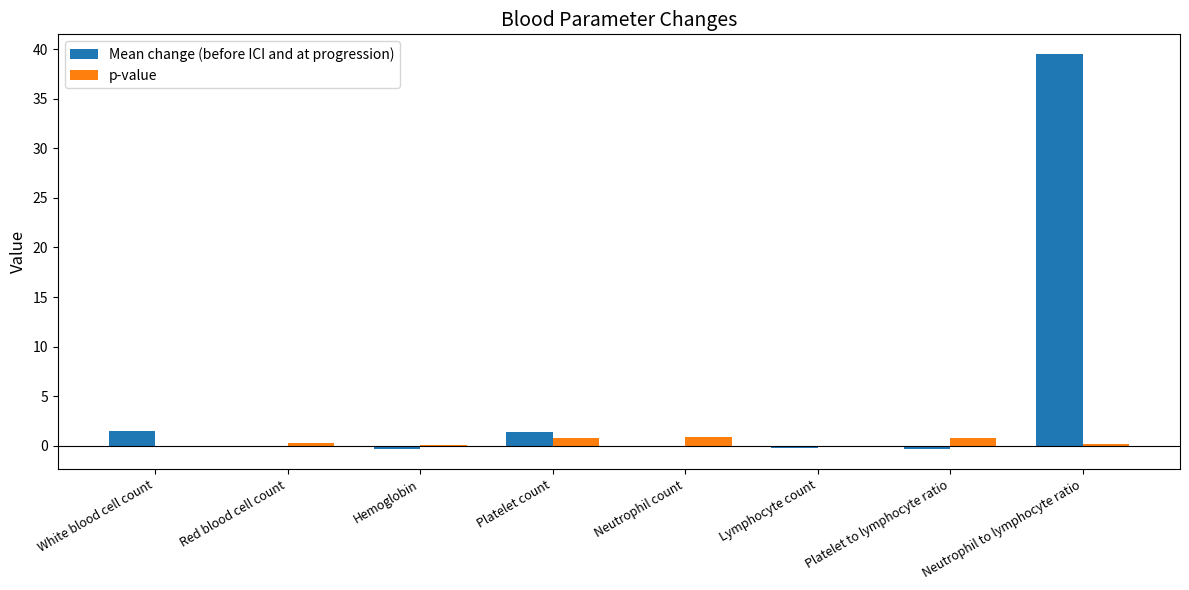

At which category is the sum across all series the highest?

Neutrophil to lymphocyte ratio